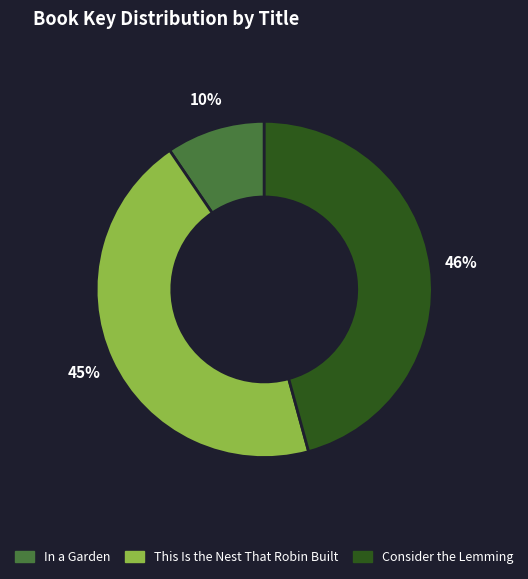

To the nearest percent, what is the average slice percentage?

33%